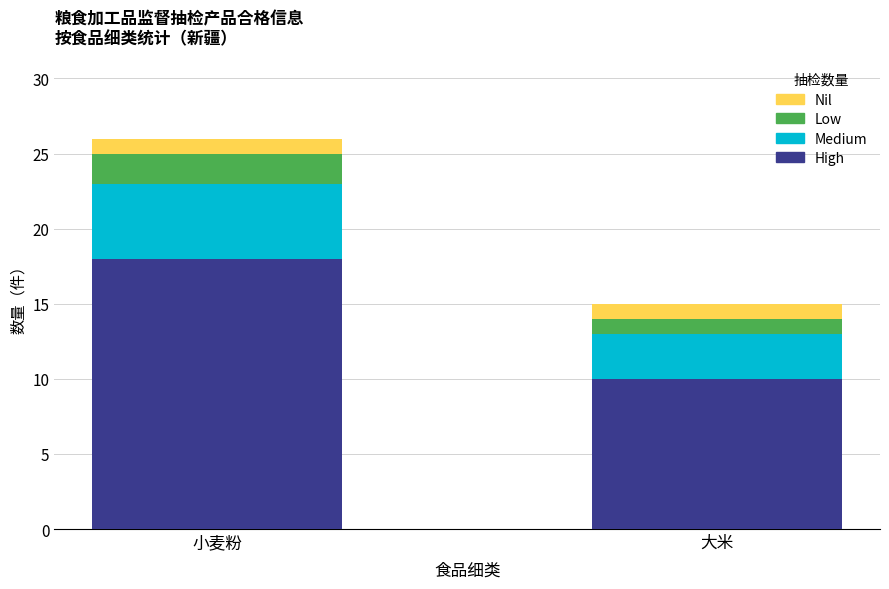

At which category is the sum across all series the highest?

小麦粉